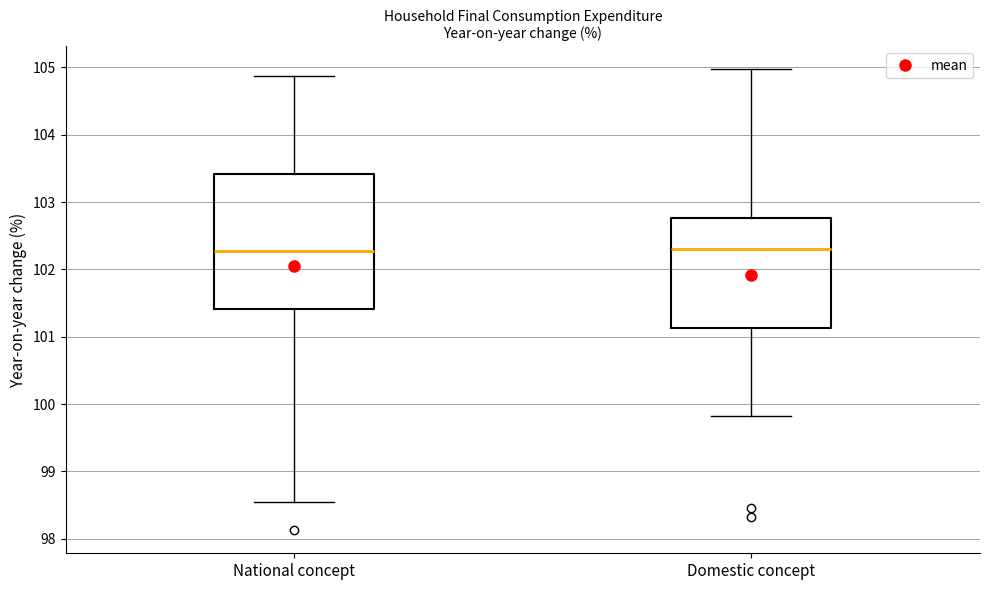

Reading left to right, transcribe this box plot: for each box, give where its median line is, the range the box spans, and where its two whiskers end, as read against the y-axis. The values are not printed on the chart, so give them approximately, as read against the axis.

National concept: median 102.3, box 101.4 to 103.4, whiskers 98.5 to 104.9
Domestic concept: median 102.3, box 101.1 to 102.8, whiskers 99.8 to 105.0